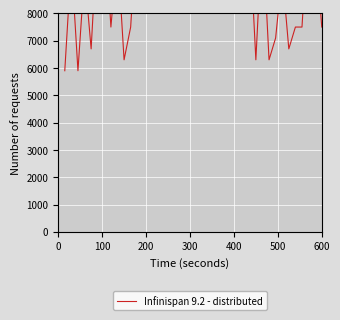

Reading left to right, transcribe all the data shown in this chart.

5900	9900	5900	9500	6700	11100	11500	7500	10300	6300	7500	11500	12300	8300	11500	11500	11500	10300	12700	11500	10700	11500	9500	10300	11100	10300	11500	10300	11100	6300	11100	6300	7100	9500	6700	7500	7500	11500	10700	7500